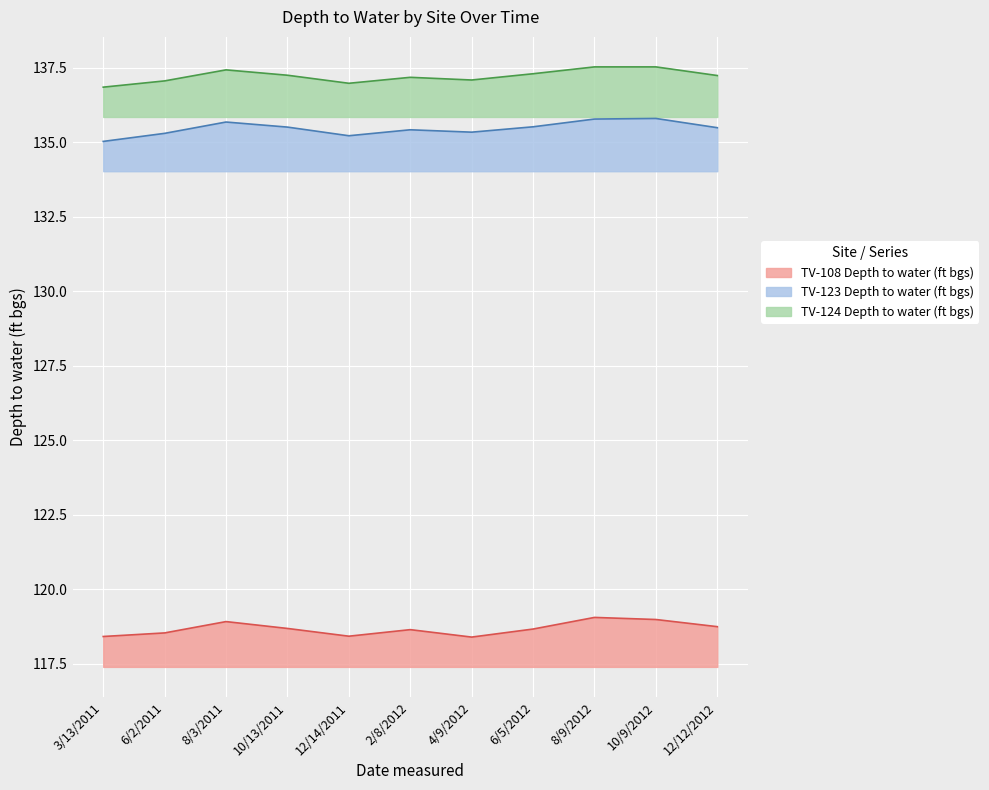

What is the label of the 4th point from the right?

6/5/2012